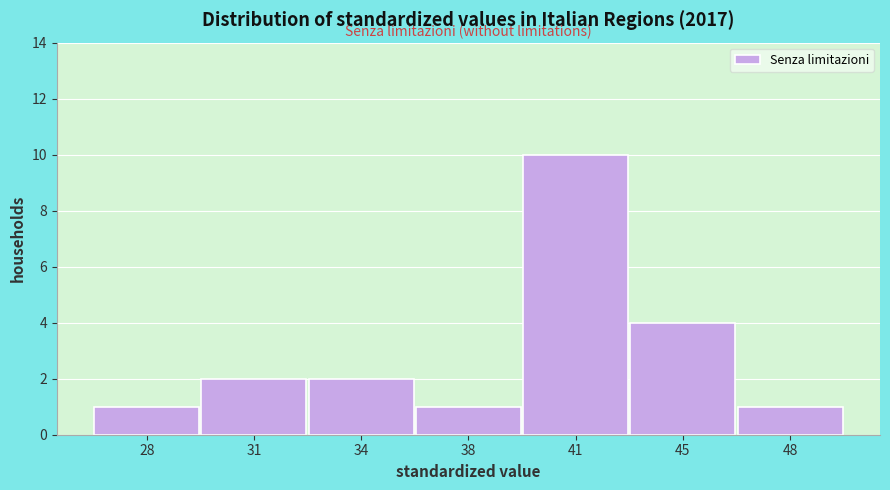

Reading left to right, transcribe all the data shown in this chart.

28=1	31=2	34=2	38=1	41=10	45=4	48=1